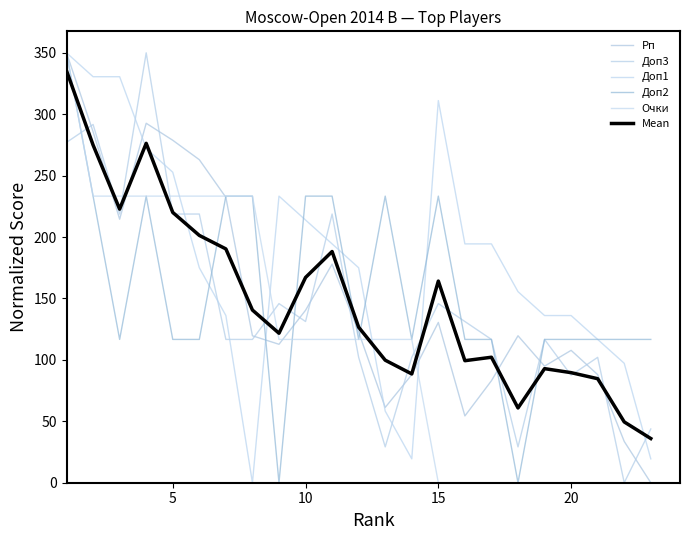

Does the chart have visible grid lines?

No